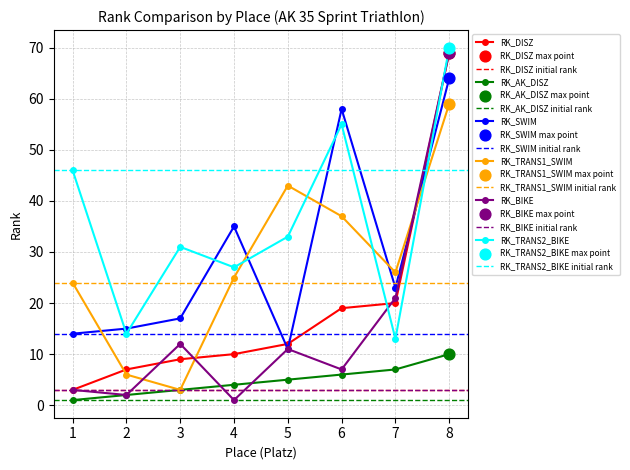

Is the value of RK_BIKE at 6 greater than the value of RK_DISZ at 6?

No